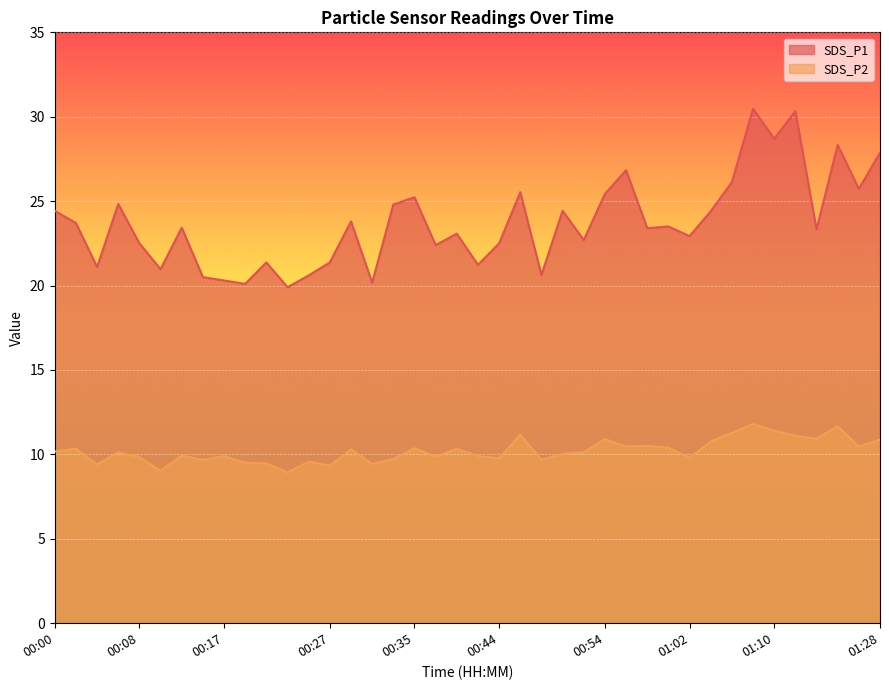

How many interior local peaks does the SDS_P1 series have?

13